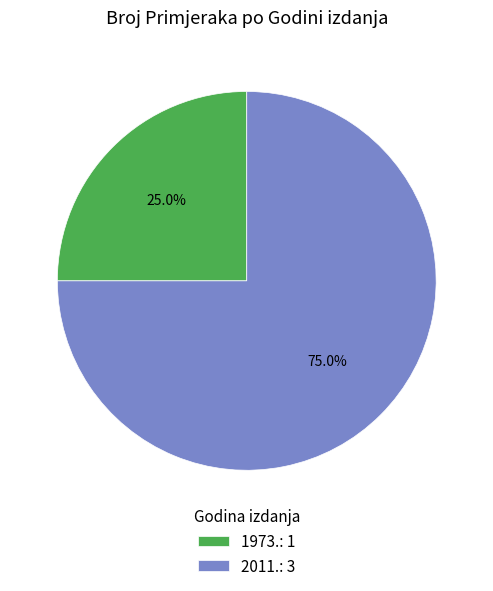

Which slice is the smallest?

1973.